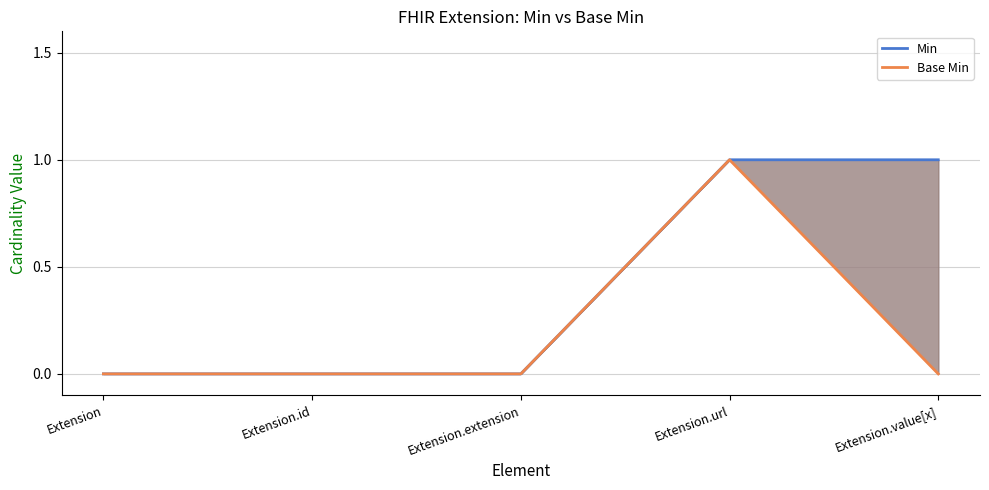

Reading right to left, transcribe all the data shown in this chart.

Min: 1	1	0	0	0
Base Min: 0	1	0	0	0